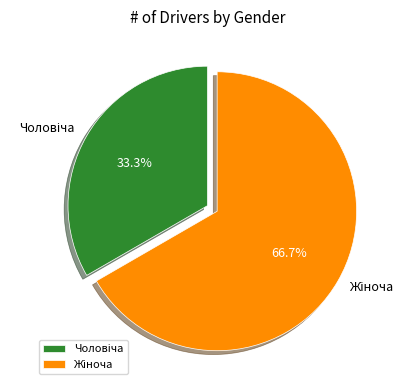

Is there any slice that represents more than half of the pie?

Yes